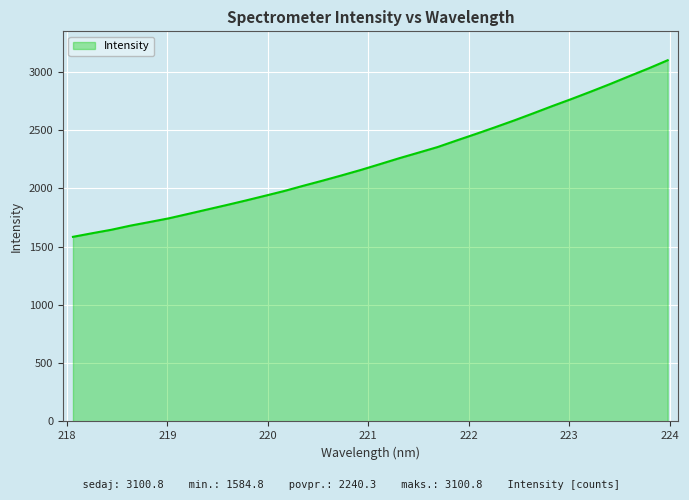

What is the sum of all values?

71690.2